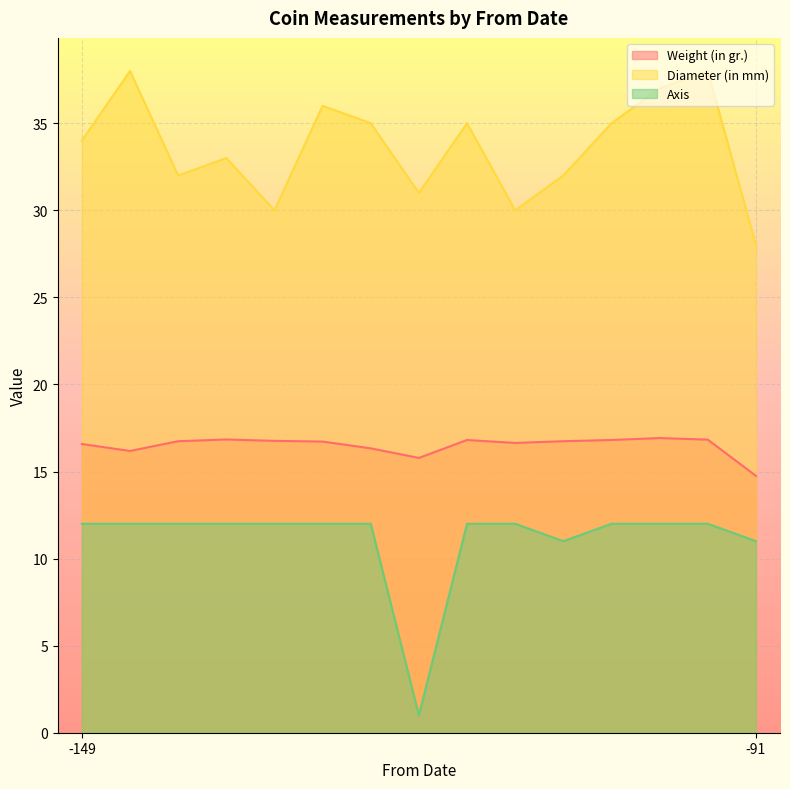

What is the value of the Axis point at the 15th from the left?

11.0